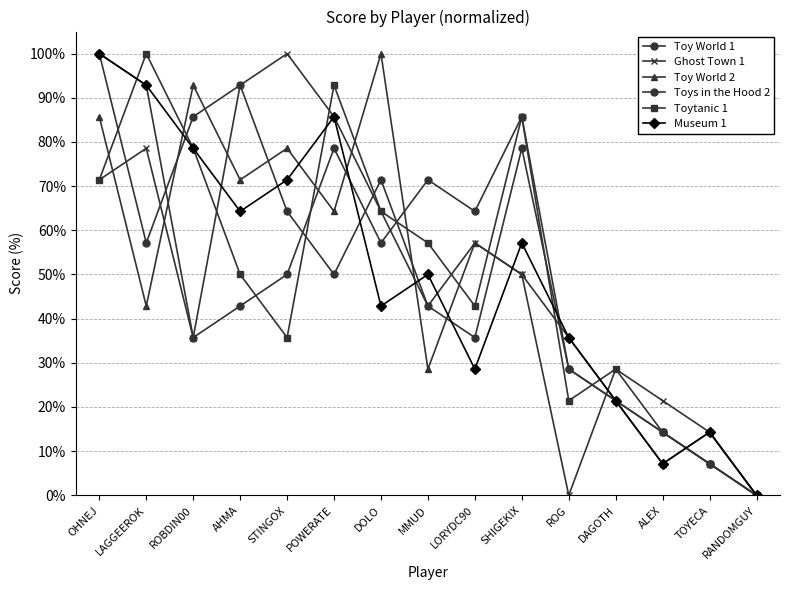

In Museum 1, how many points are higher than both neighbors (excluding endpoints)?

4